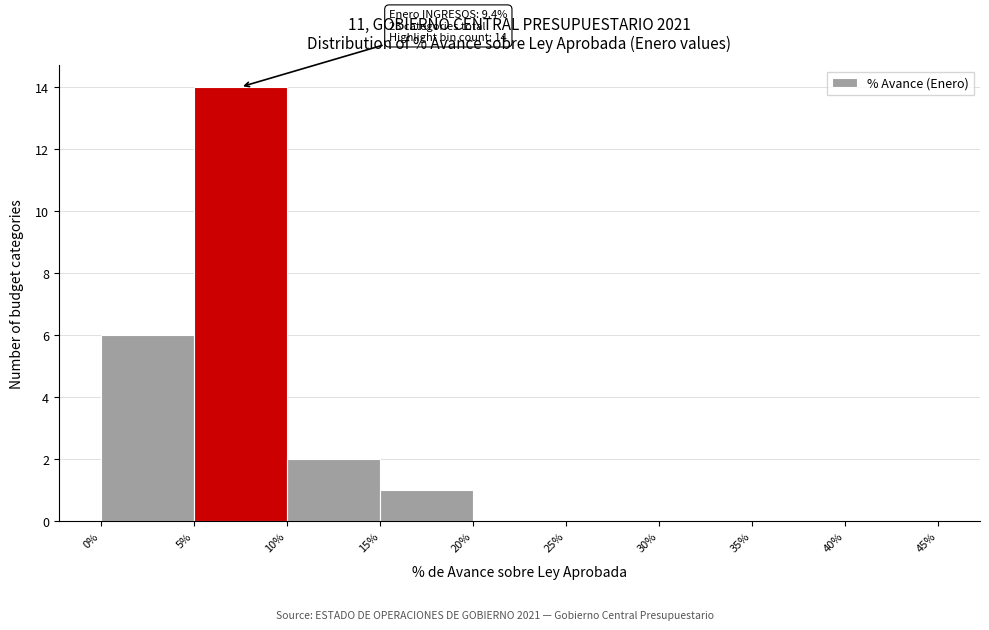

Which range on the x-axis has the tallest bar?

5% to 10%